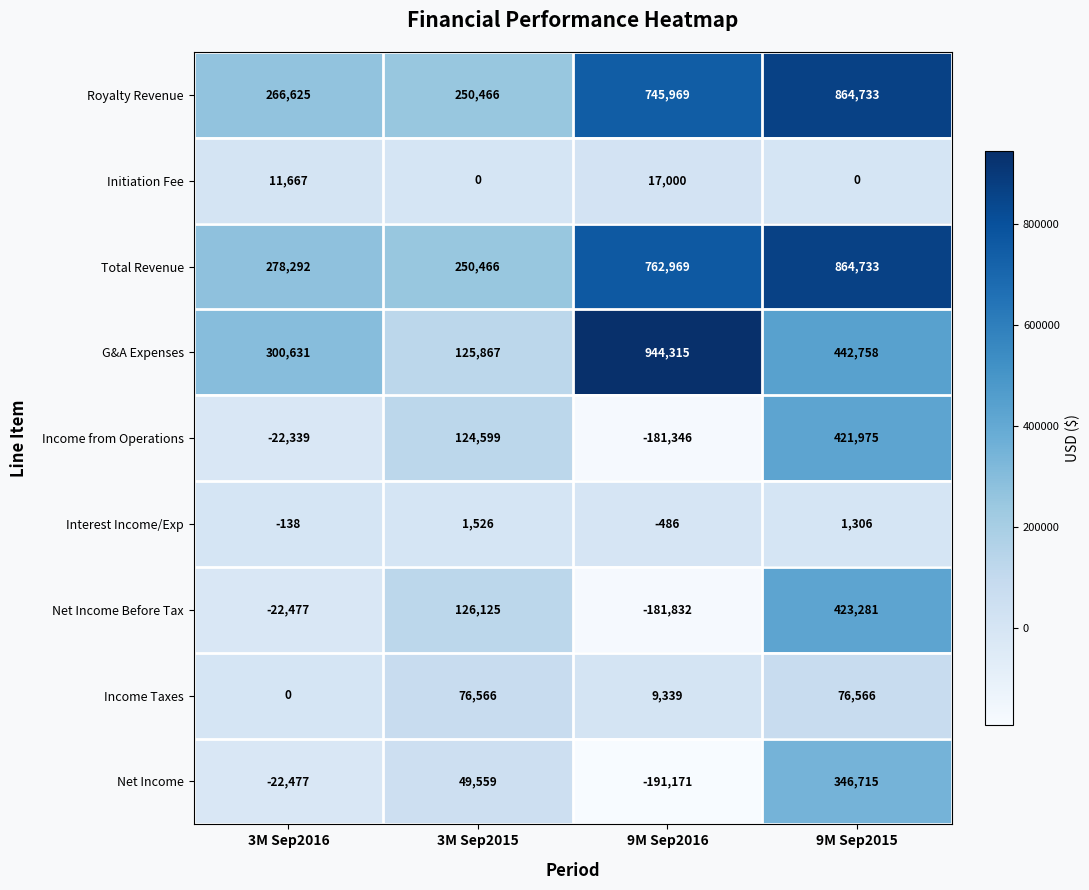

What is the sum of all Income Taxes values?

162471